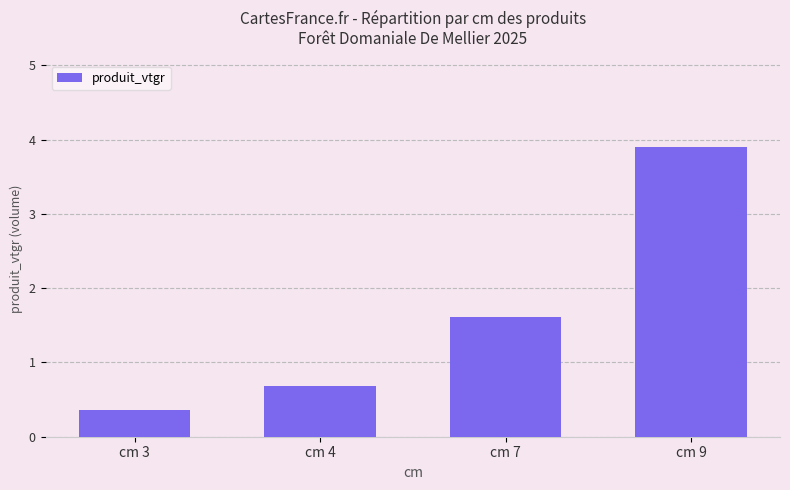

Reading left to right, what are all the values shown in this chart?

cm 3=0.4	cm 4=0.7	cm 7=1.6	cm 9=3.9